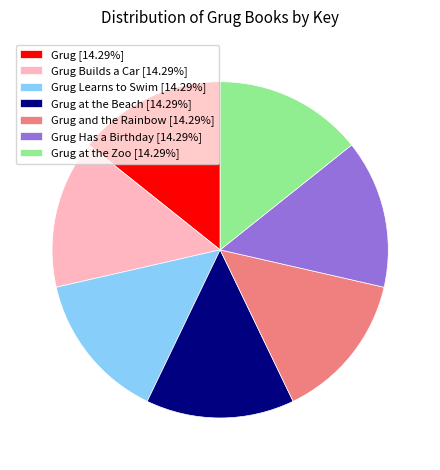

Approximately how many times larger is the value at Grug at the Beach [14.29%] compared to Grug at the Zoo [14.29%]?

1.0